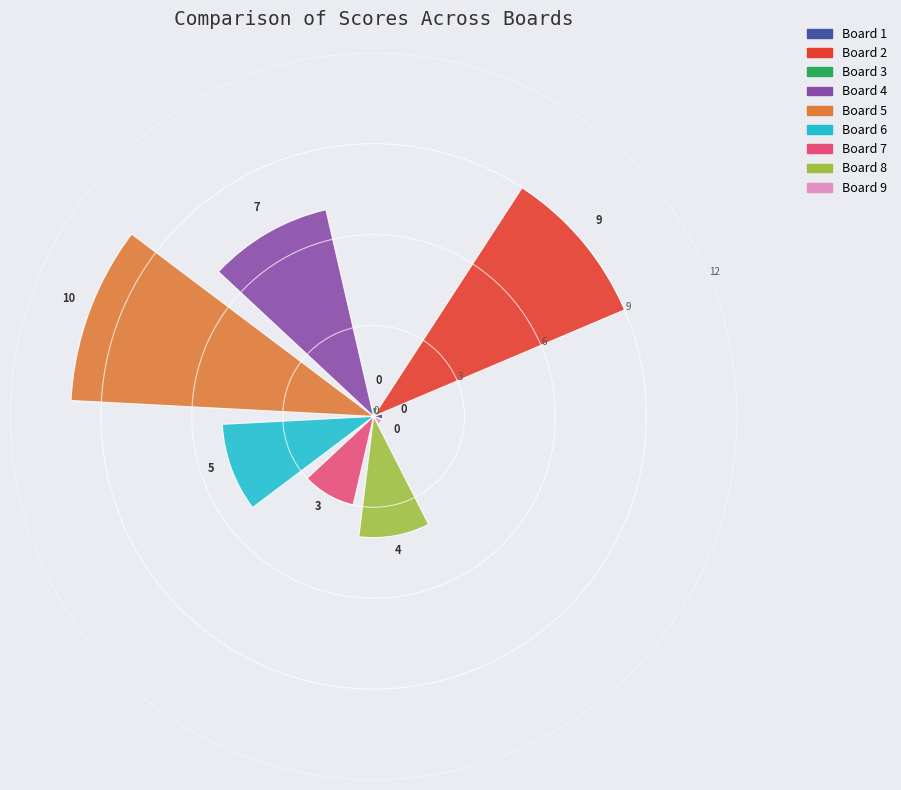

What is the value of the 3rd bar from the left?

0.3